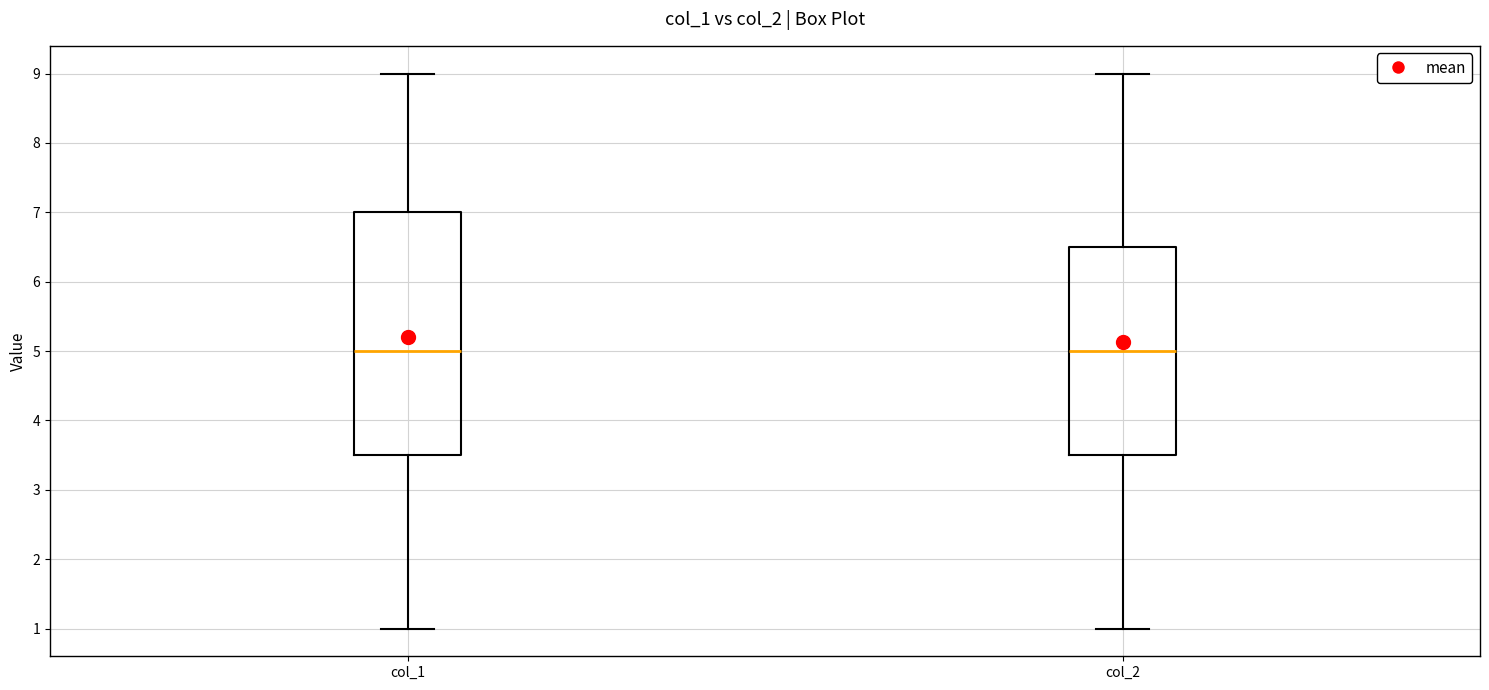

Where does the upper whisker of the box for col_2 end on the y-axis? The values are not printed on the chart, so give them approximately, as read against the axis.

9.0